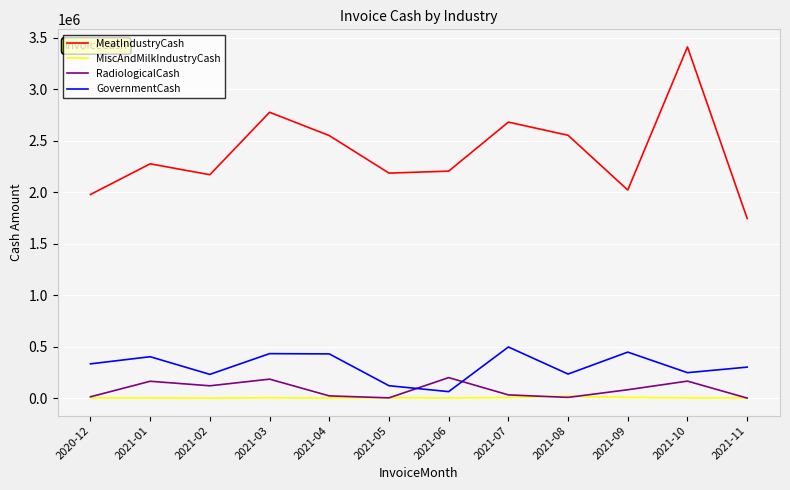

What is the average value of the MiscAndMilkIndustryCash series?

4445.6